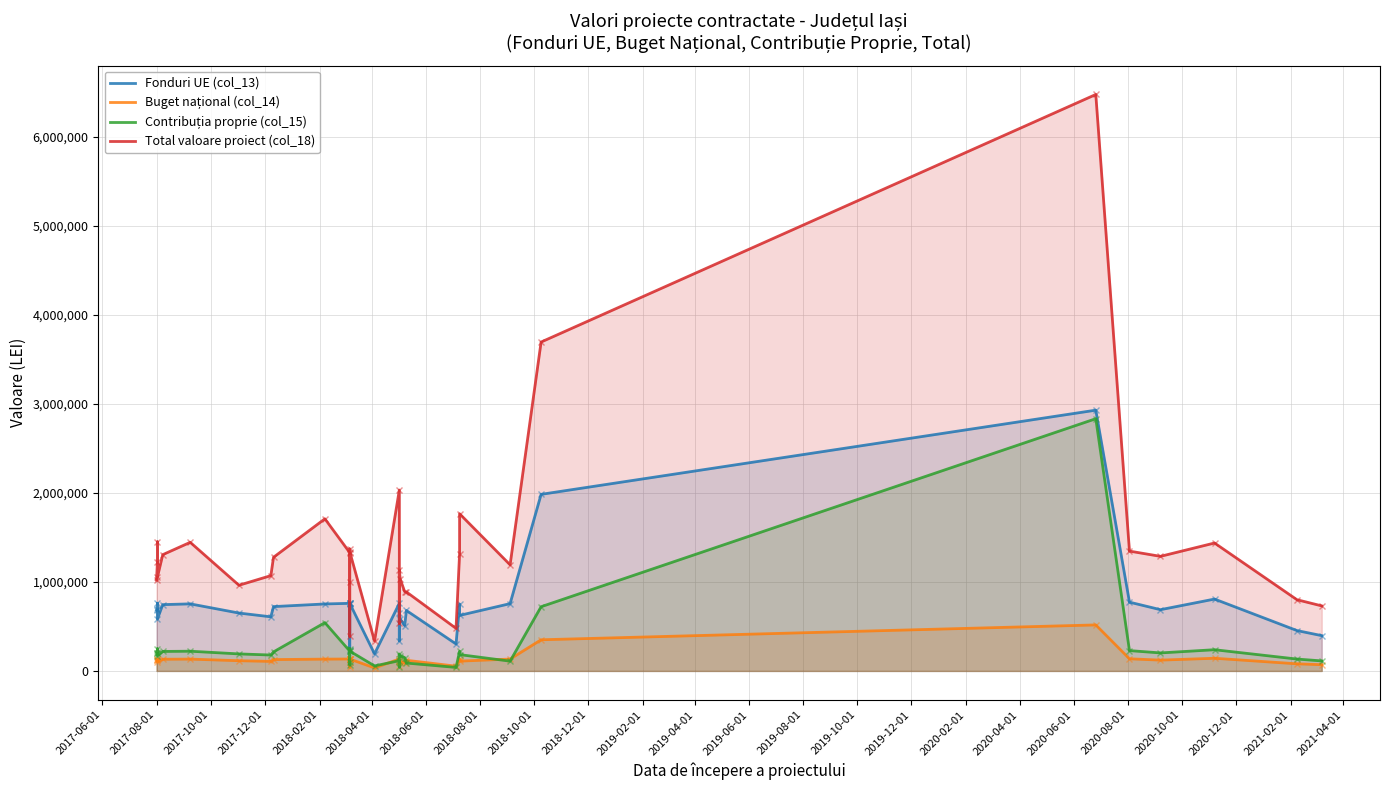

True or false: Fonduri UE (col_13) and Buget național (col_14) intersect in this chart.

False